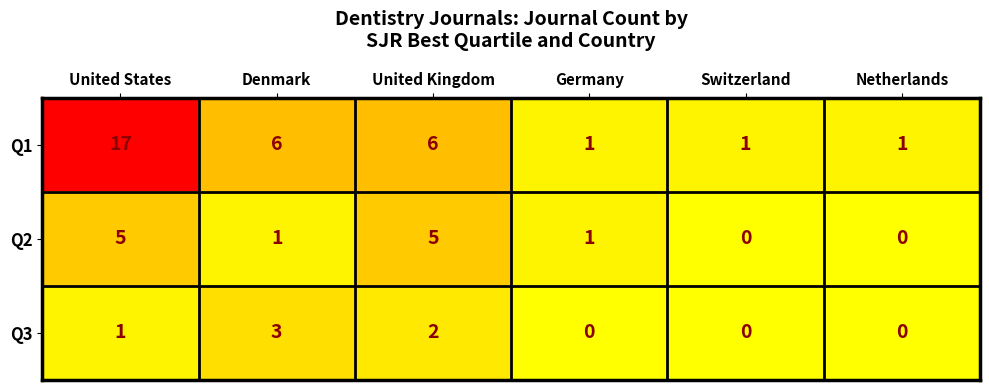

At how many categories does at least one series exceed 5?

3